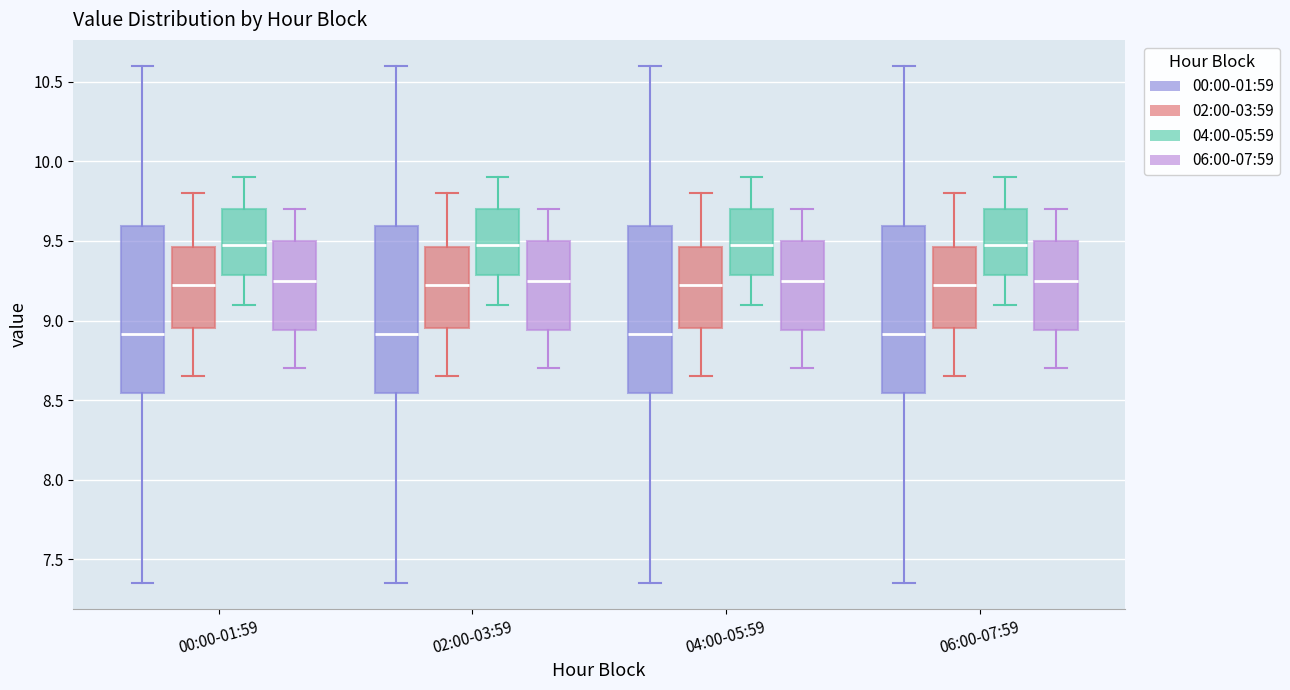

Reading left to right, transcribe this box plot: for each box, give where its median line is, the range the box spans, and where its two whiskers end, as read against the y-axis. The values are not printed on the chart, so give them approximately, as read against the axis.

00:00-01:59 (00:00-01:59): median 8.90, box 8.55 to 9.60, whiskers 7.35 to 10.60
00:00-01:59 (02:00-03:59): median 9.25, box 8.95 to 9.45, whiskers 8.65 to 9.80
00:00-01:59 (04:00-05:59): median 9.50, box 9.30 to 9.70, whiskers 9.10 to 9.90
00:00-01:59 (06:00-07:59): median 9.25, box 8.95 to 9.50, whiskers 8.70 to 9.70
02:00-03:59 (00:00-01:59): median 8.90, box 8.55 to 9.60, whiskers 7.35 to 10.60
02:00-03:59 (02:00-03:59): median 9.25, box 8.95 to 9.45, whiskers 8.65 to 9.80
02:00-03:59 (04:00-05:59): median 9.50, box 9.30 to 9.70, whiskers 9.10 to 9.90
02:00-03:59 (06:00-07:59): median 9.25, box 8.95 to 9.50, whiskers 8.70 to 9.70
04:00-05:59 (00:00-01:59): median 8.90, box 8.55 to 9.60, whiskers 7.35 to 10.60
04:00-05:59 (02:00-03:59): median 9.25, box 8.95 to 9.45, whiskers 8.65 to 9.80
04:00-05:59 (04:00-05:59): median 9.50, box 9.30 to 9.70, whiskers 9.10 to 9.90
04:00-05:59 (06:00-07:59): median 9.25, box 8.95 to 9.50, whiskers 8.70 to 9.70
06:00-07:59 (00:00-01:59): median 8.90, box 8.55 to 9.60, whiskers 7.35 to 10.60
06:00-07:59 (02:00-03:59): median 9.25, box 8.95 to 9.45, whiskers 8.65 to 9.80
06:00-07:59 (04:00-05:59): median 9.50, box 9.30 to 9.70, whiskers 9.10 to 9.90
06:00-07:59 (06:00-07:59): median 9.25, box 8.95 to 9.50, whiskers 8.70 to 9.70